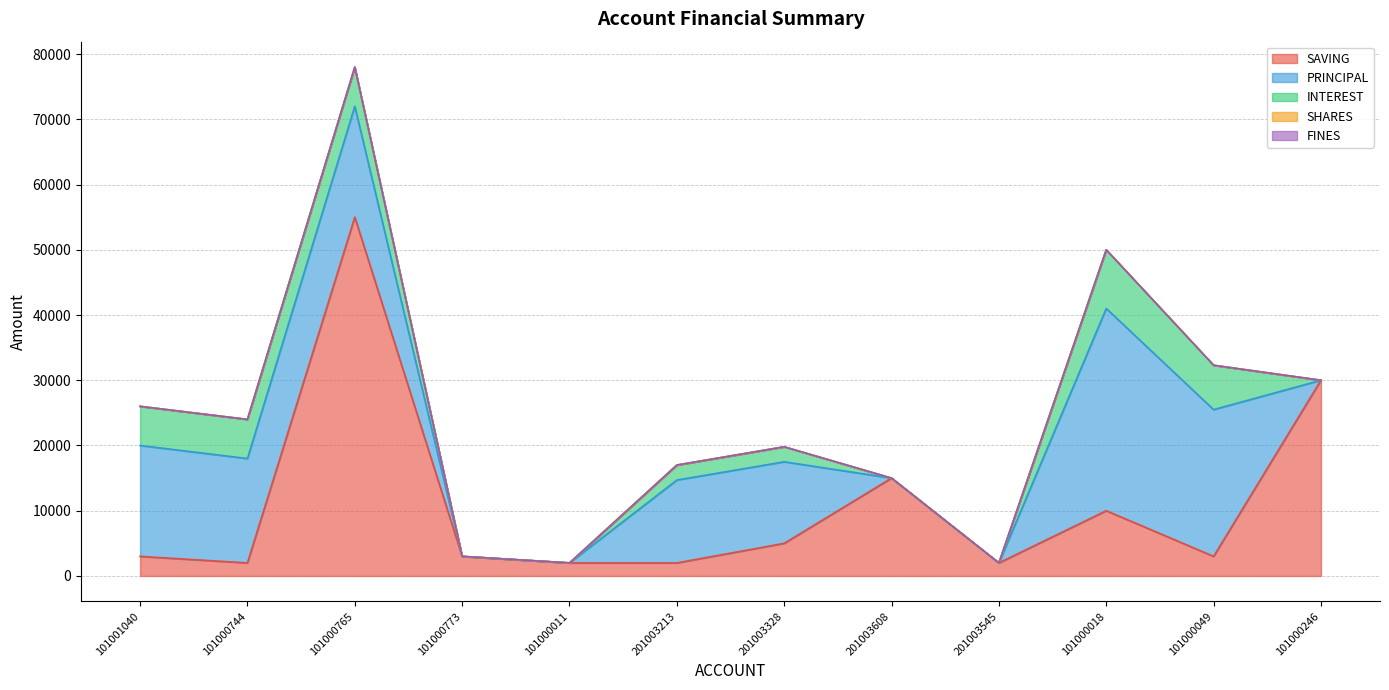

Between 101000744 and 201003608, which series saw the biggest shift?

PRINCIPAL